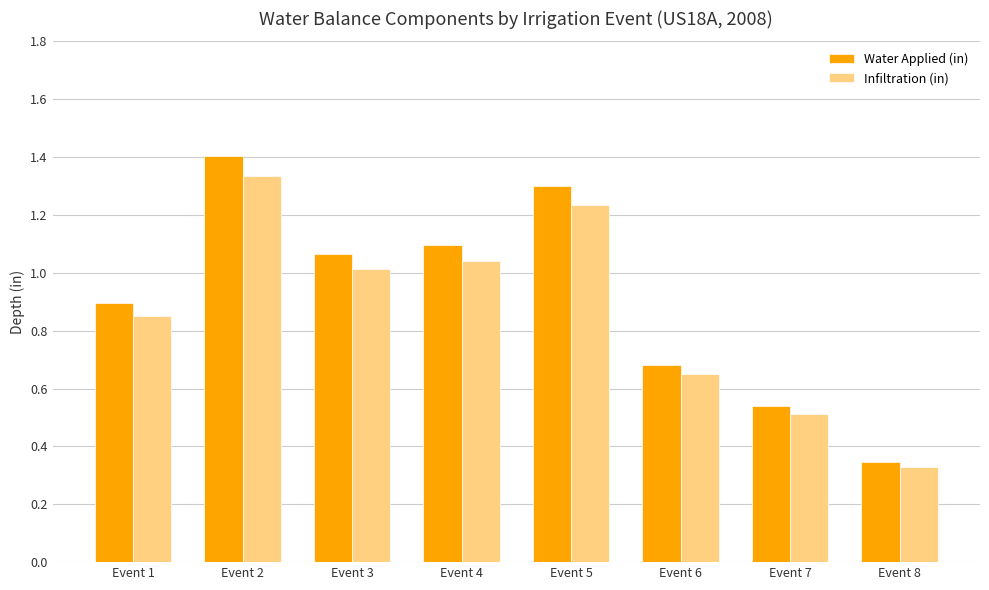

Is it true that Water Applied (in) equals 0.3 at Event 6?

False